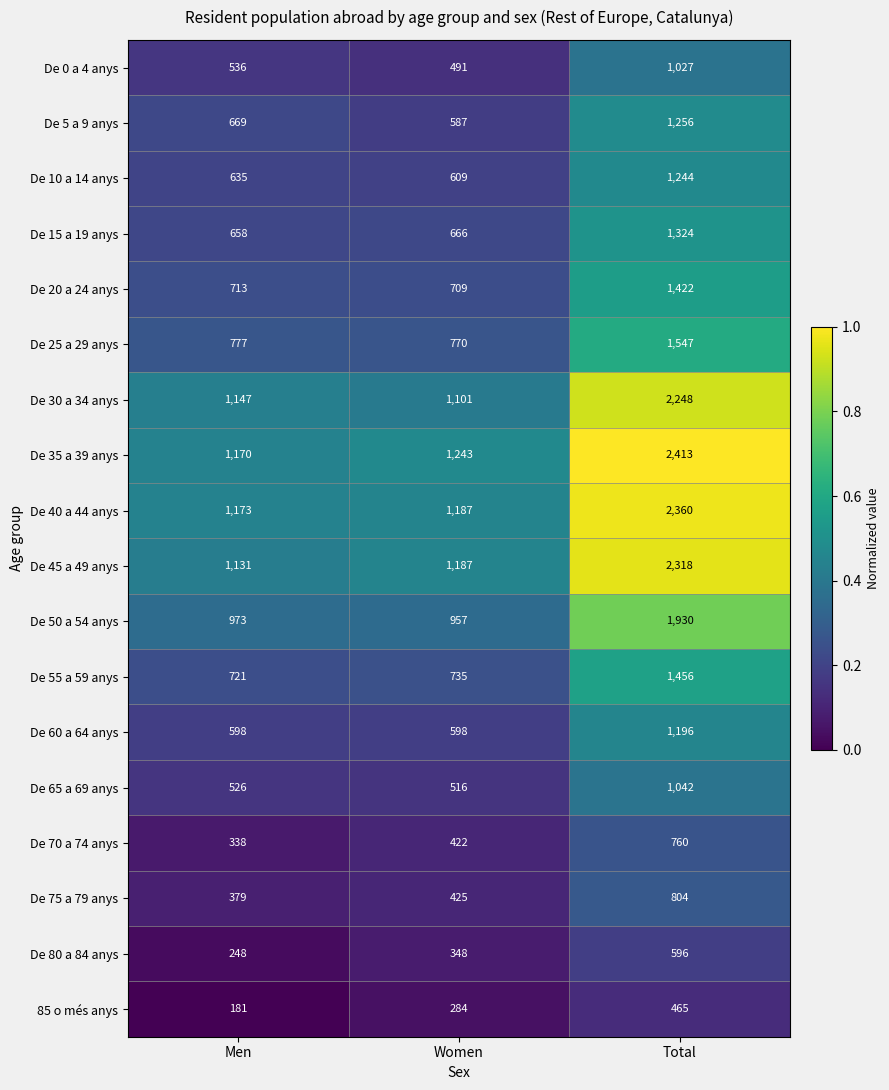

What is the minimum value for De 5 a 9 anys?

587